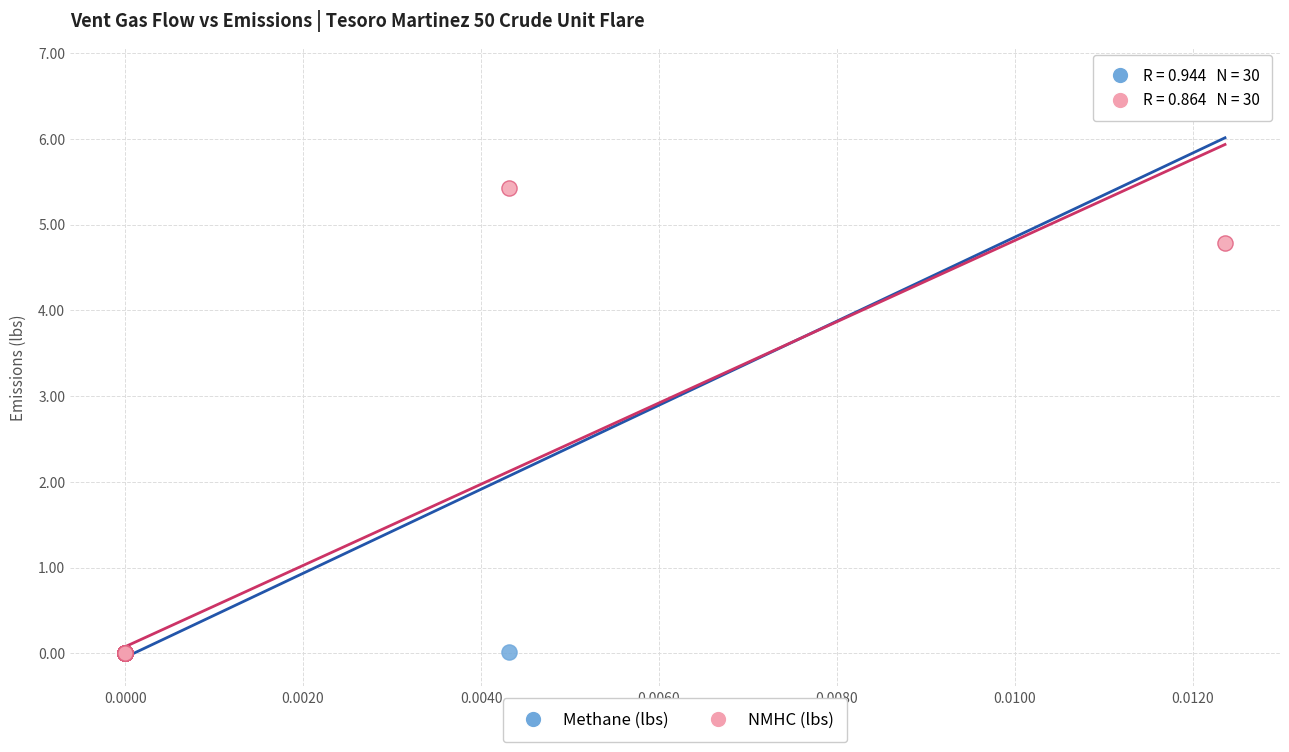

What are all the series names shown in the legend?

Methane (lbs), NMHC (lbs)